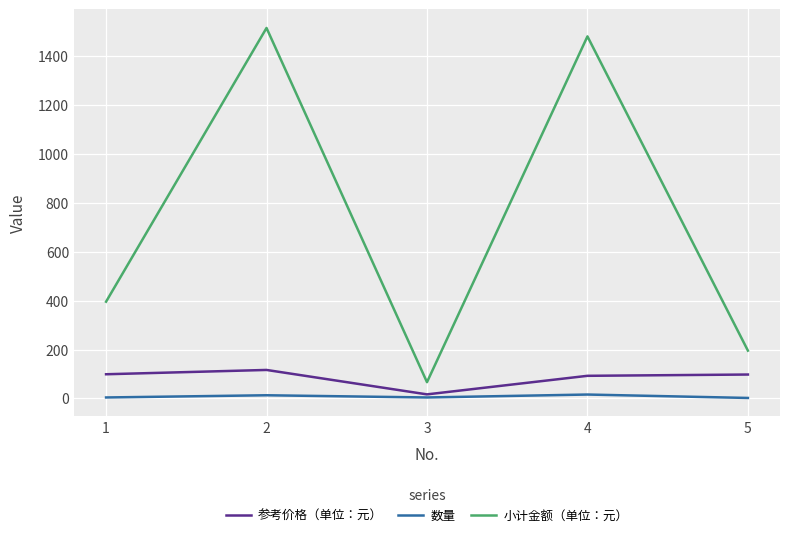

What are all the series names shown in the legend?

参考价格（单位：元）, 数量, 小计金额（单位：元）